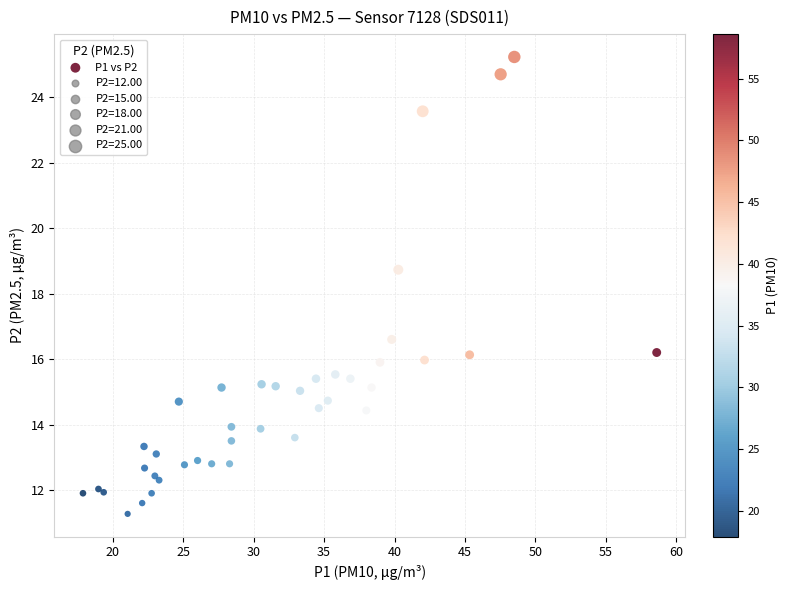

What Y value in the scatter plot is closest to 18?

18.7